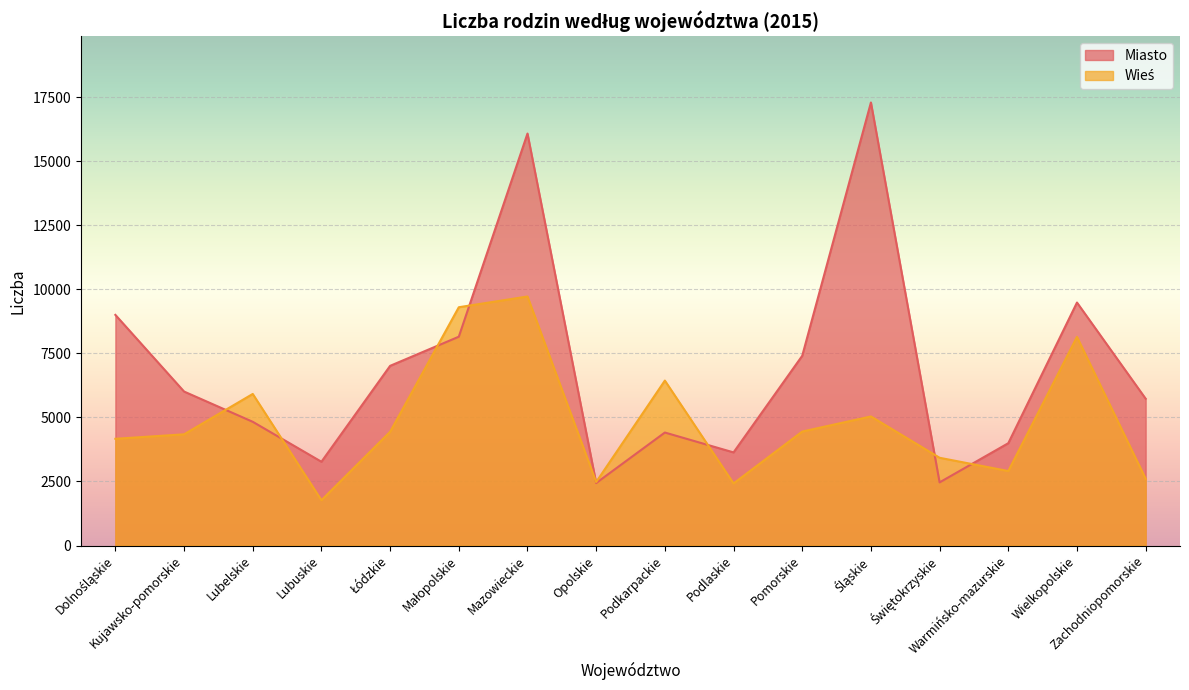

Which series has the widest spread of values?

Miasto